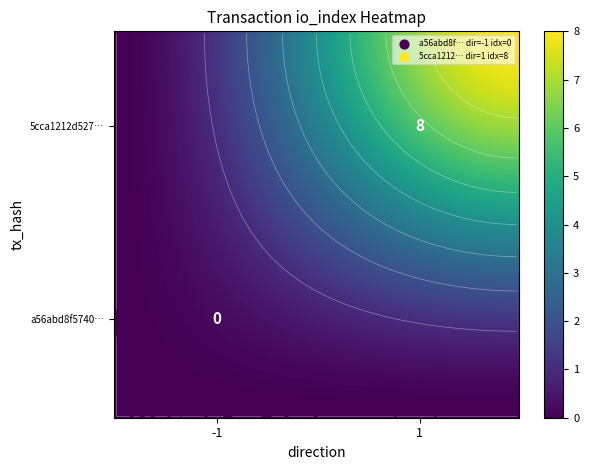

Rank the series by their maximum value, from highest to lowest.

5cca1212d527c7df150e6ebbe811eae09bc1732, a56abd8f57405401d1132a17c8436572d29fdeb